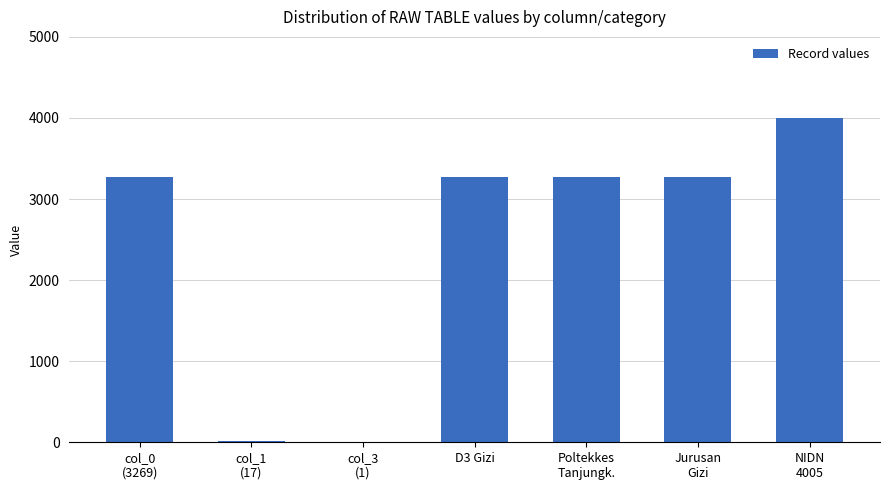

What is the sum of the values at NIDN
4005 and Jurusan
Gizi?

7274